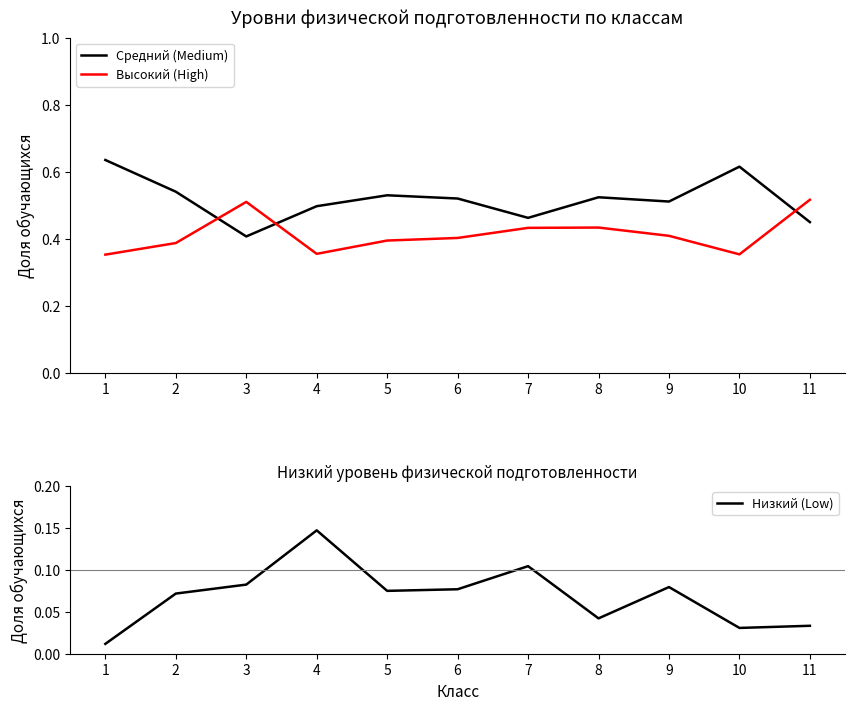

Rank the series at 10 from highest to lowest value.

Средний (Medium), Высокий (High), Низкий (Low)